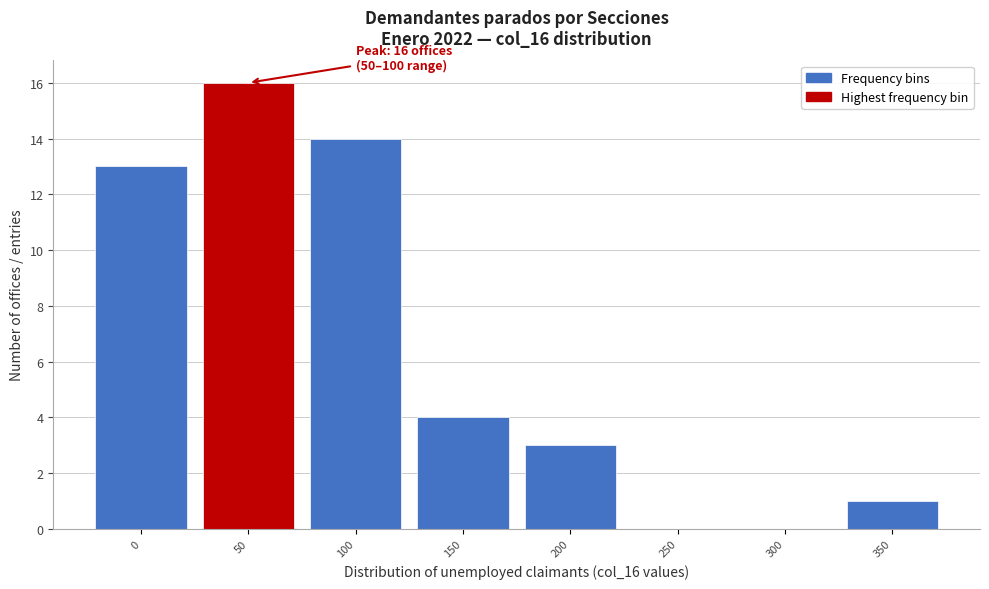

Reading left to right, transcribe all the data shown in this chart.

0=13	50=16	100=14	150=4	200=3	250=0	300=0	350=1